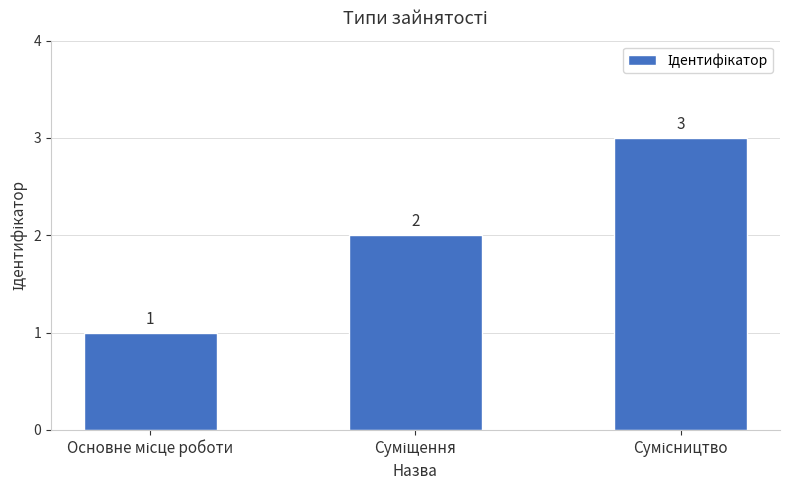

What is the maximum value shown in the chart?

3